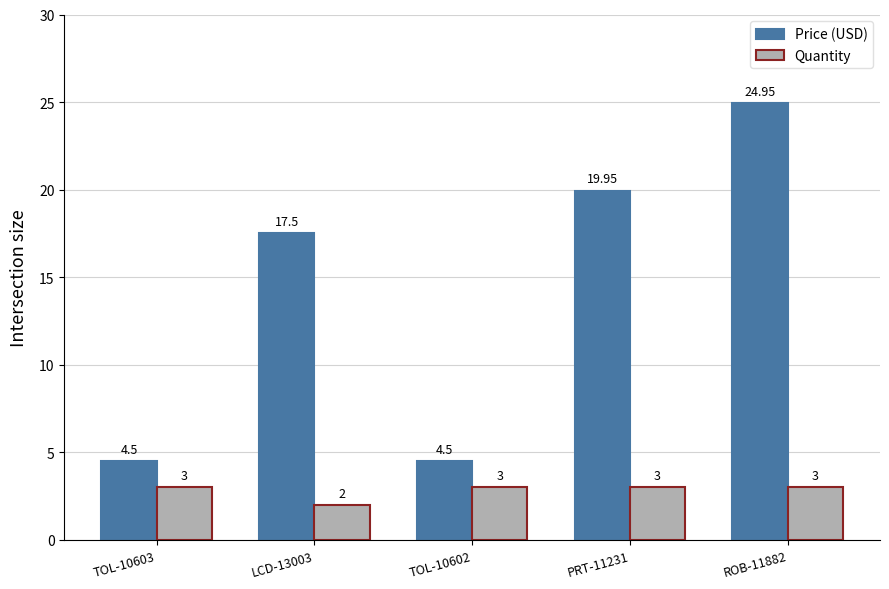

What is the label of the 3rd bar from the left?

TOL-10602